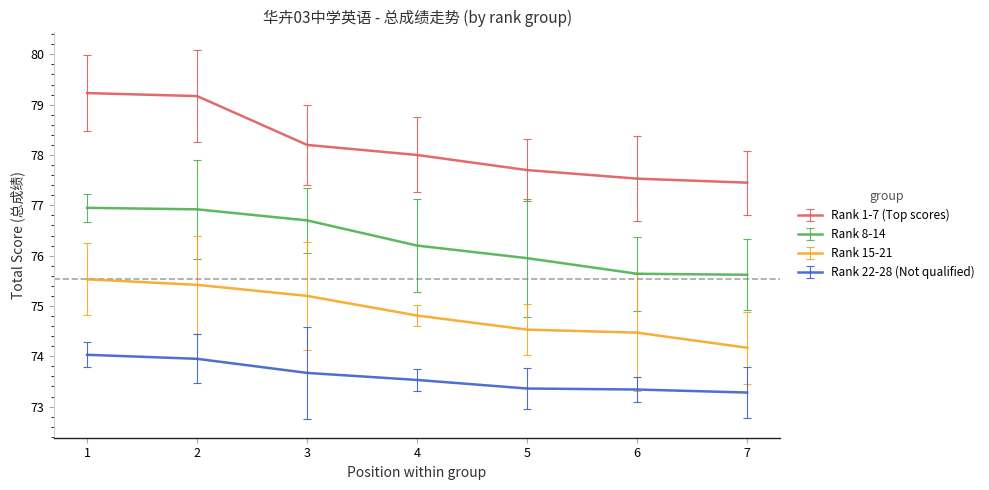

What is the total value across all series at 7?

300.5